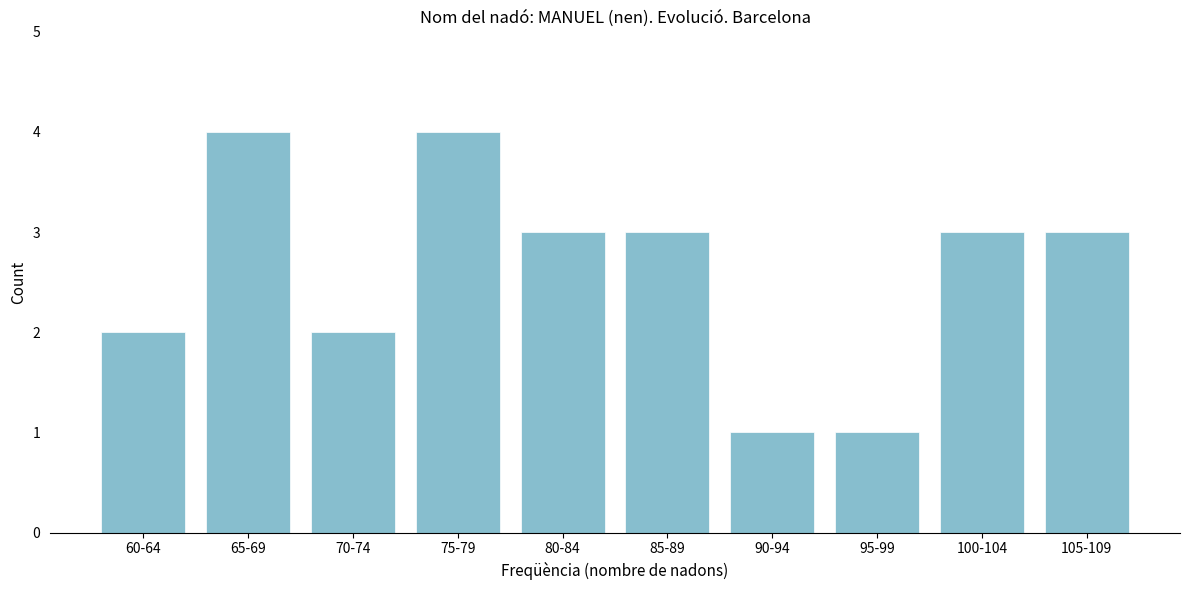

Reading left to right, transcribe all the data shown in this chart.

60-64=2	65-69=4	70-74=2	75-79=4	80-84=3	85-89=3	90-94=1	95-99=1	100-104=3	105-109=3